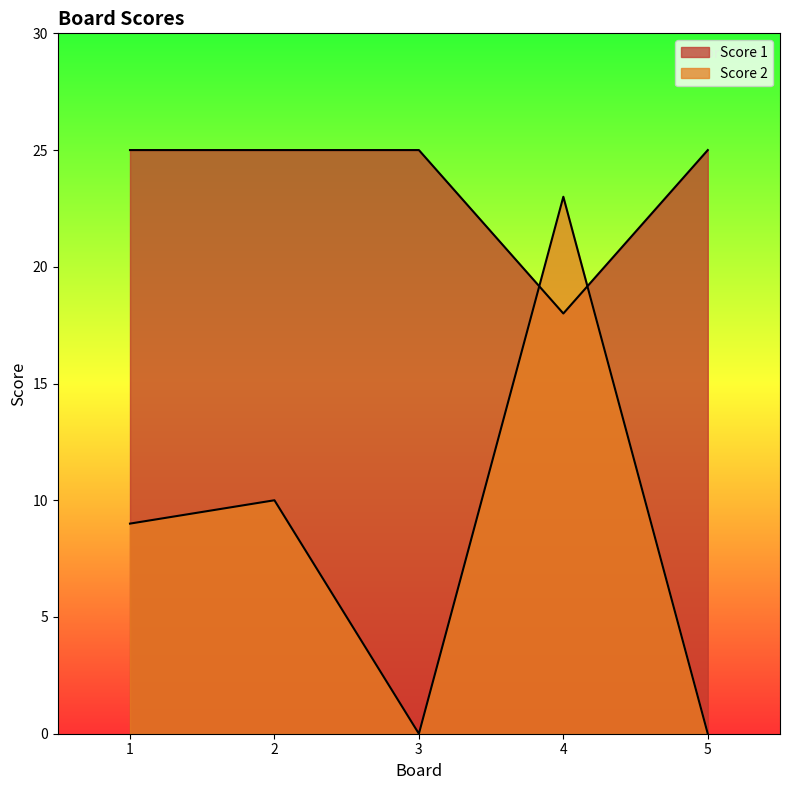

What is the spread (max minus min) of values at 4?

5